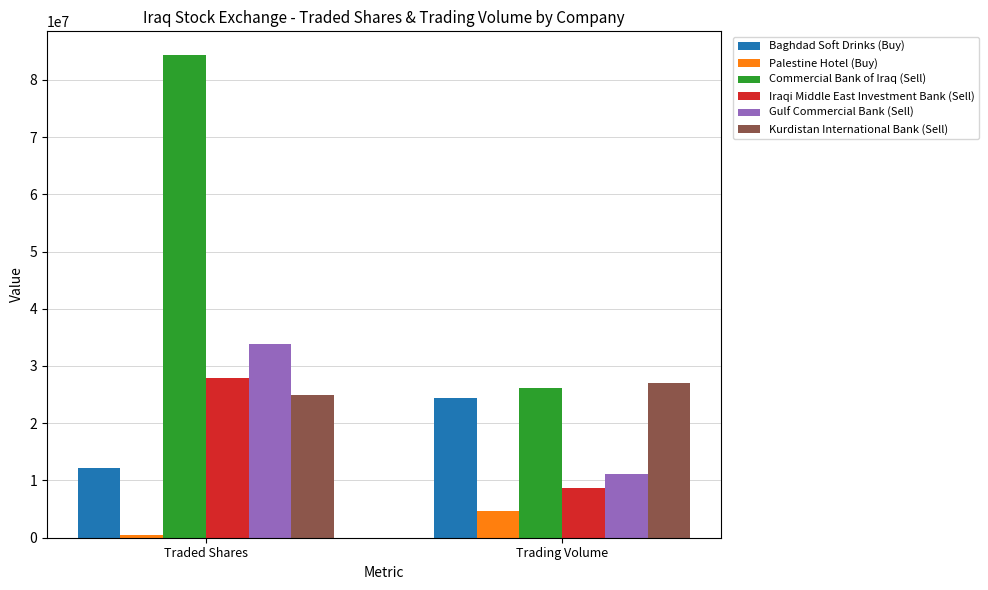

Between Traded Shares and Trading Volume, which series saw the biggest shift?

Commercial Bank of Iraq (Sell)